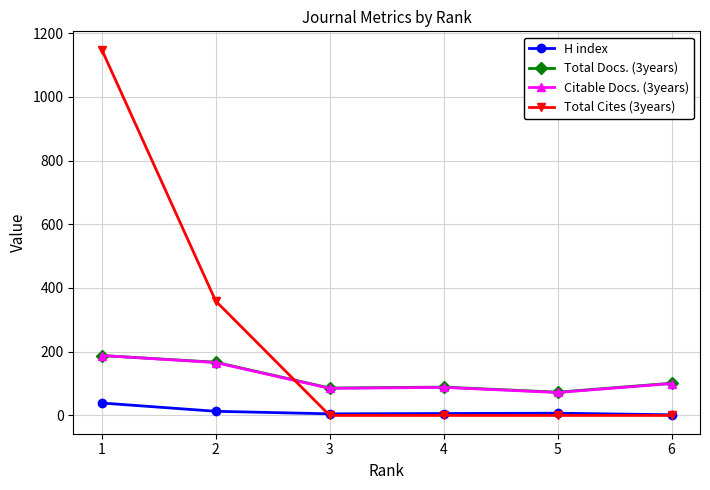

True or false: Total Cites (3years) has a value of 380 at 5.

False